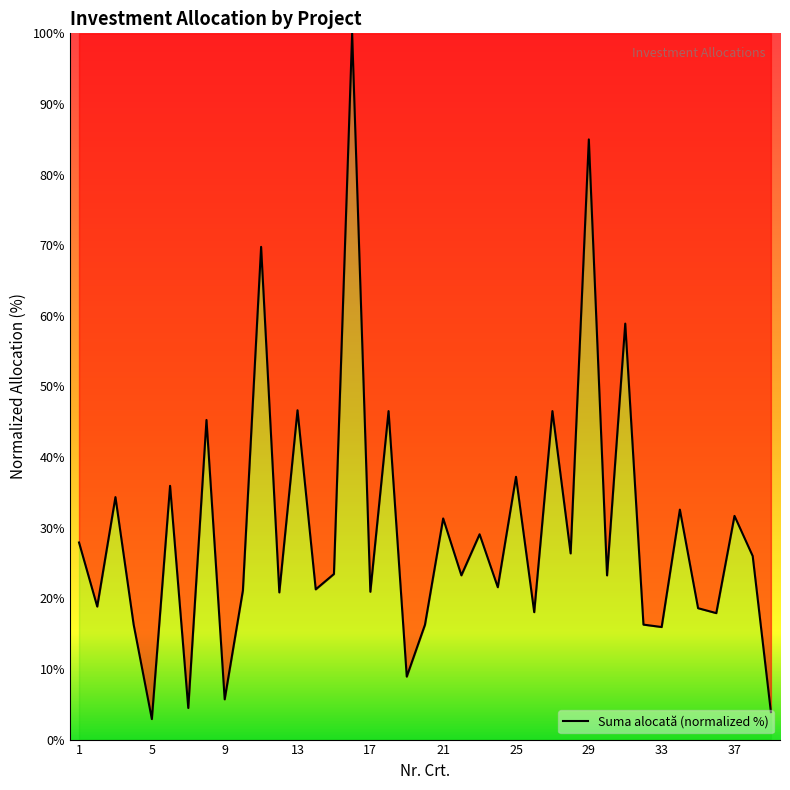

What is the difference between the maximum and minimum values?

97.1